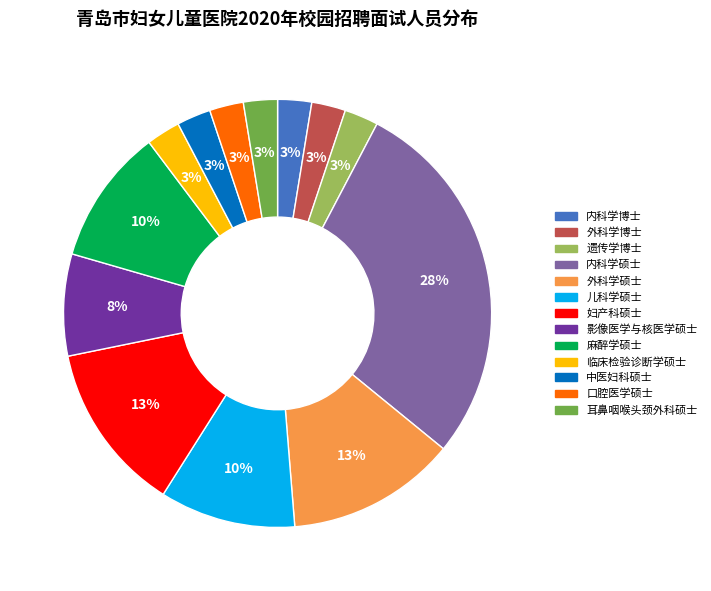

Which category has the biggest portion of the pie?

内科学硕士